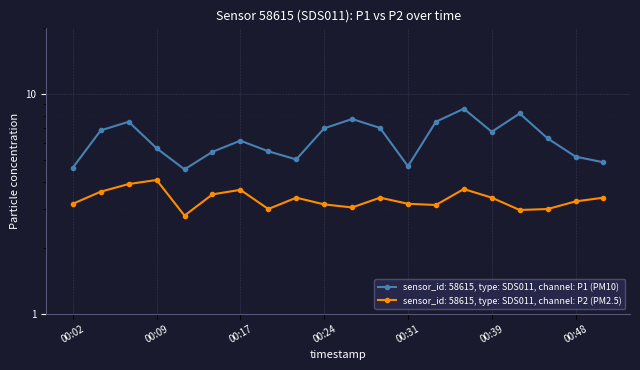

At which category is the sum across all series the highest?

00:36